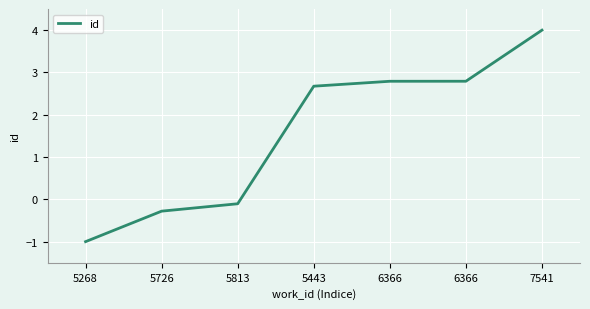

Does the chart display data point markers on the line(s)?

No